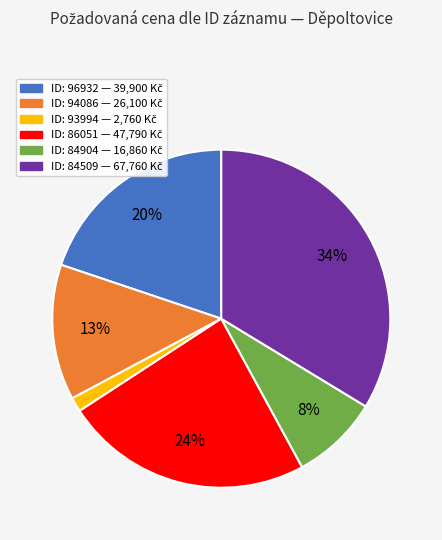

How many slices are in this pie chart?

6